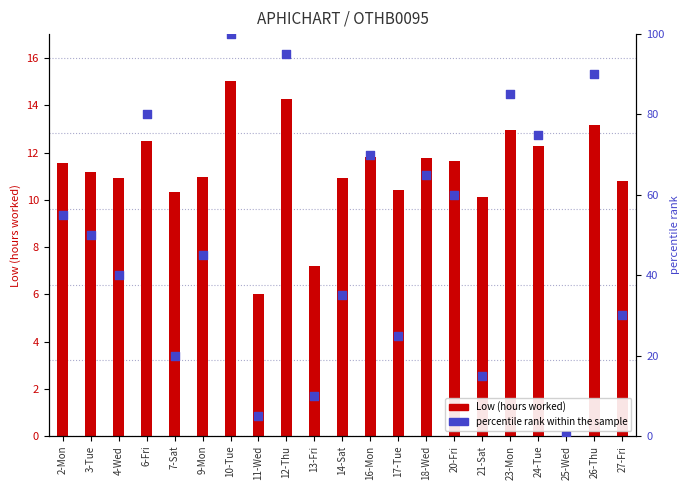

Which series contains the lowest Y value?

Low (hours worked)